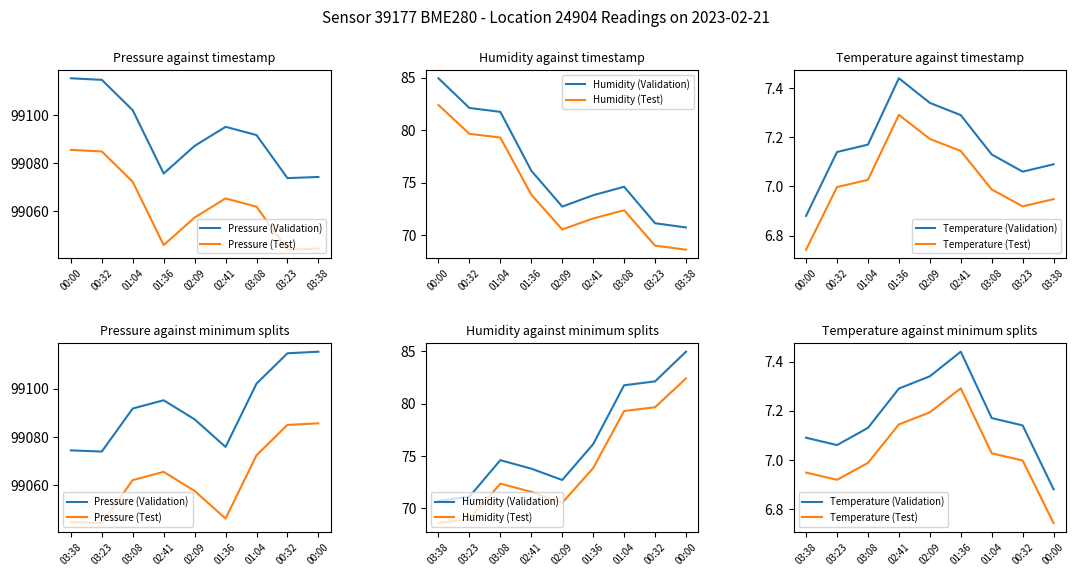

How many interior local valleys does the Pressure (Test) series have?

2